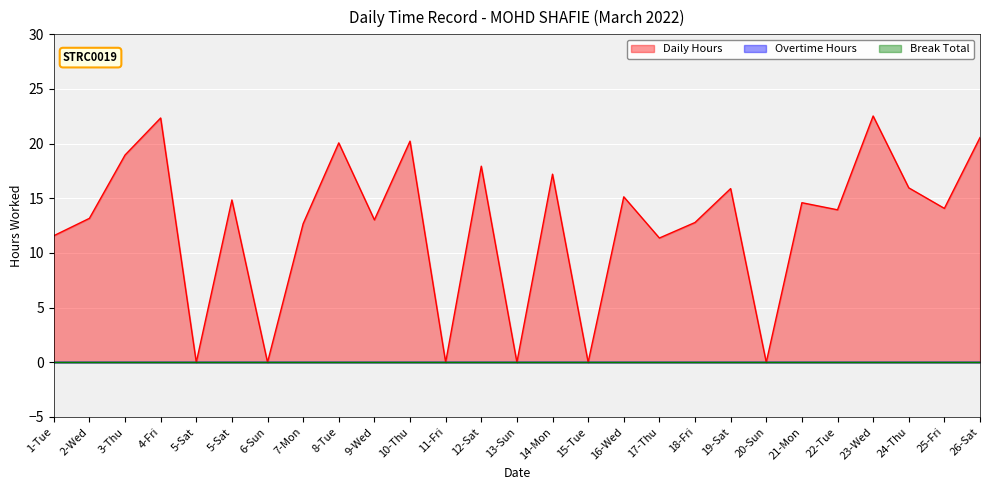

Where is the first local minimum for Daily Hours?

5-Sat